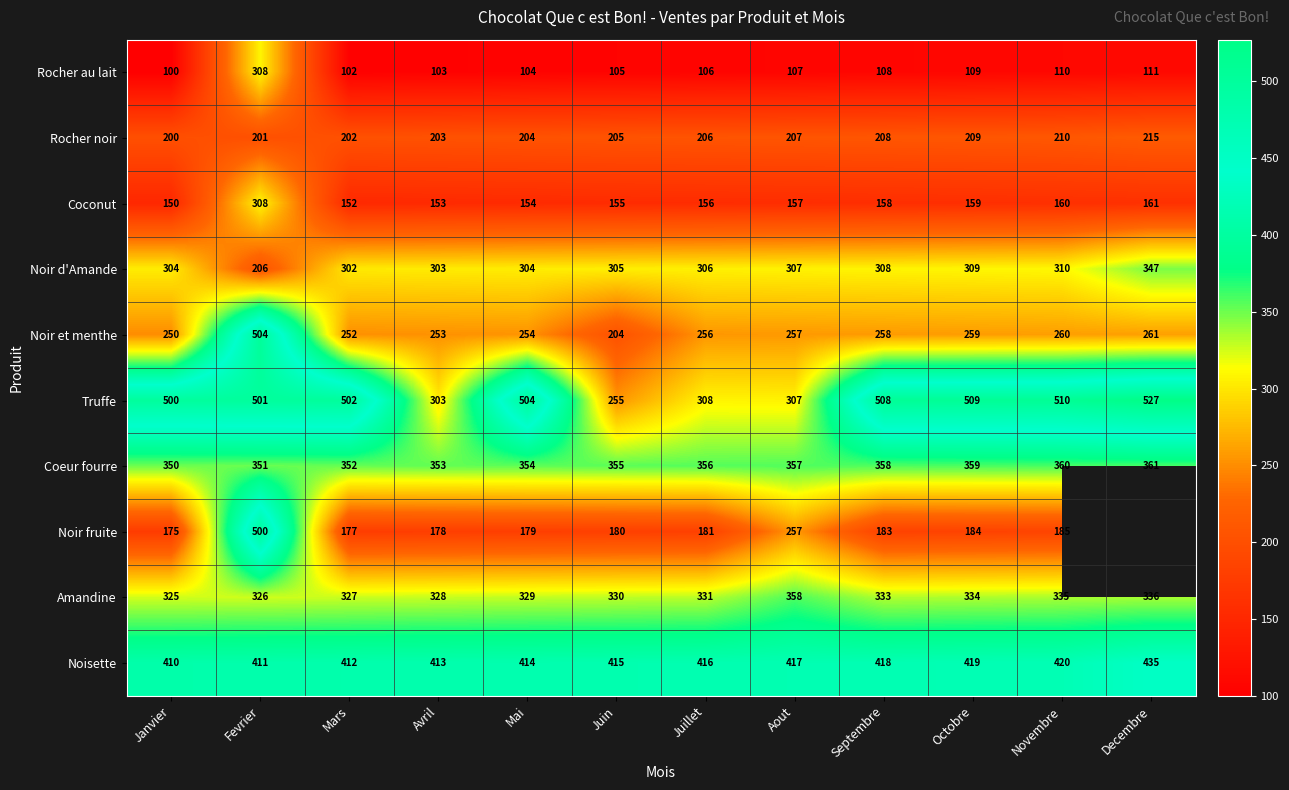

True or false: Noir et menthe has a value of 254 at Mai.

True